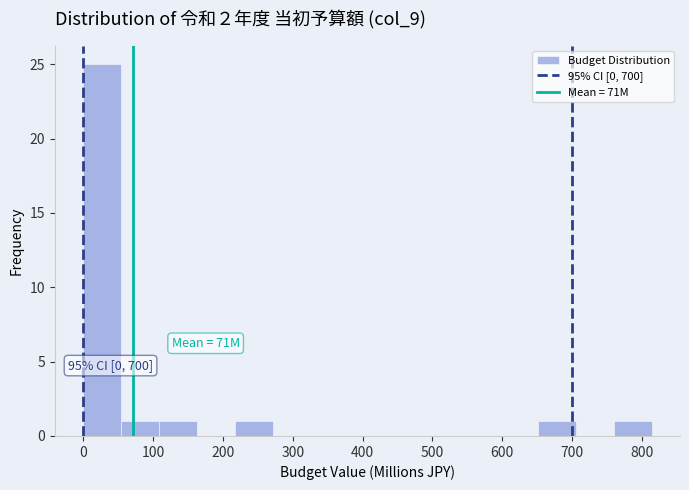

Over which range of the x-axis is the bar tallest?

0 to 50